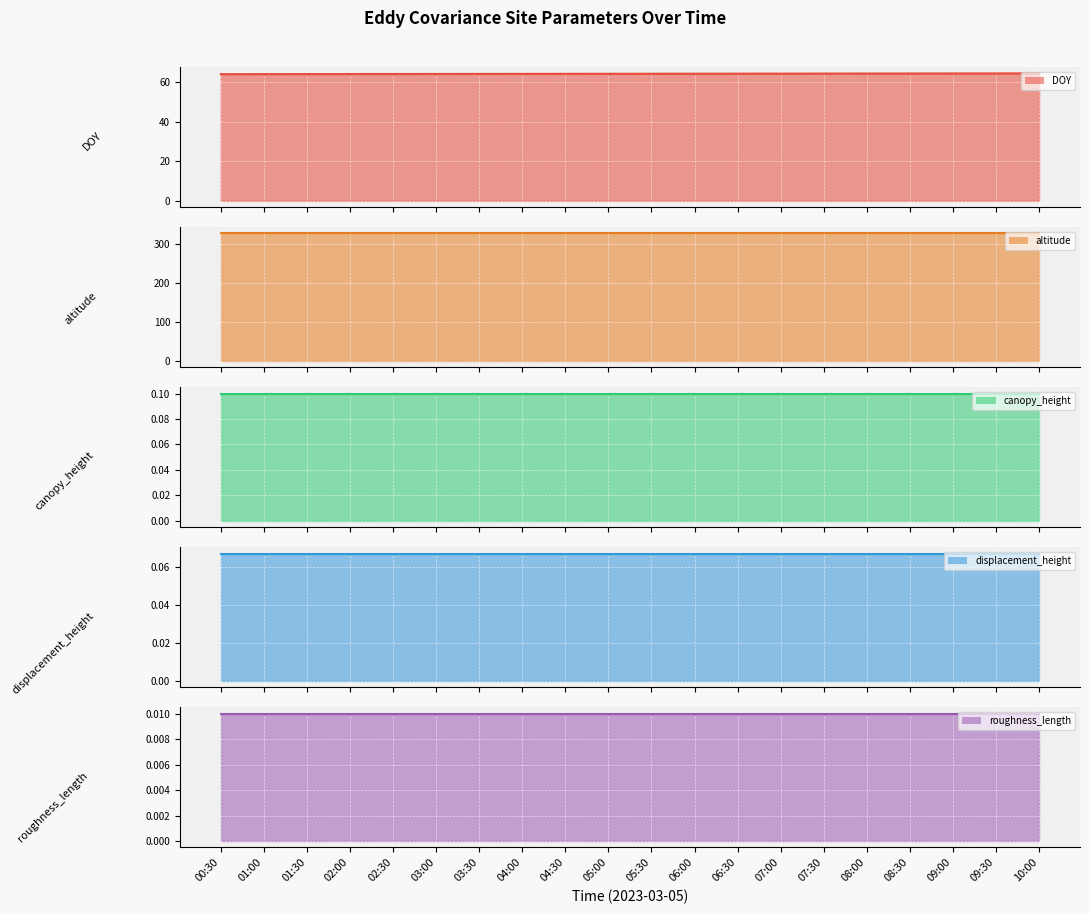

True or false: displacement_height has a value of 0.1 at 03:30.

True